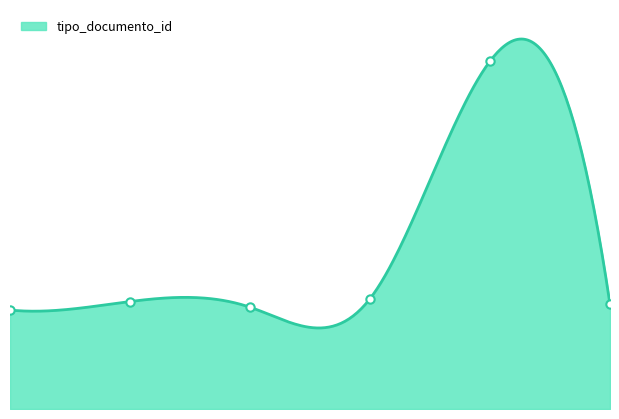

How many data points are above 38?

2